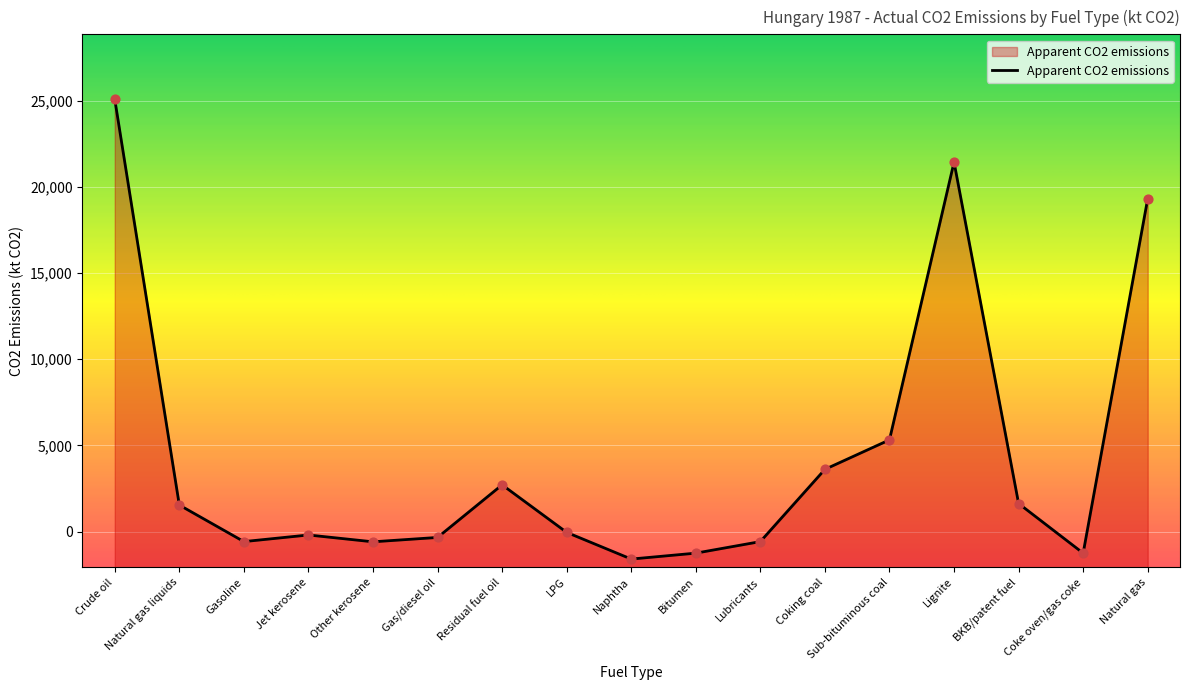

Approximately how many times larger is the value at Sub-bituminous coal compared to Natural gas liquids?

3.5